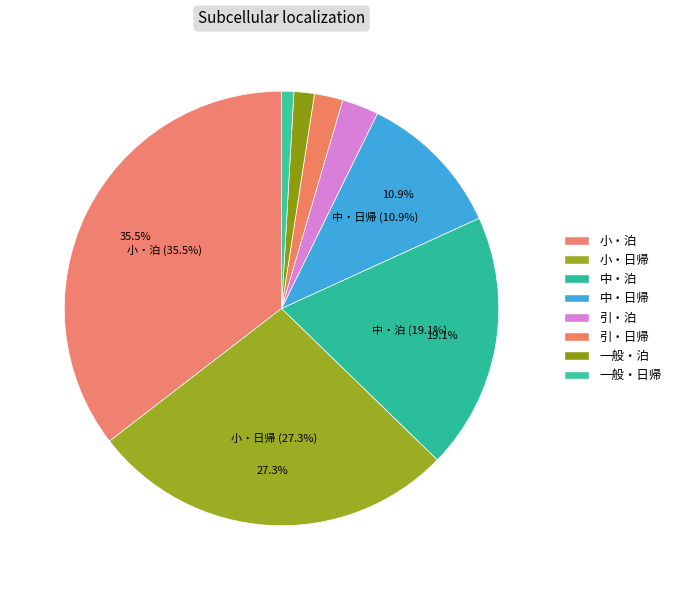

To the nearest percent, what portion does 一般・日帰 represent?

1%